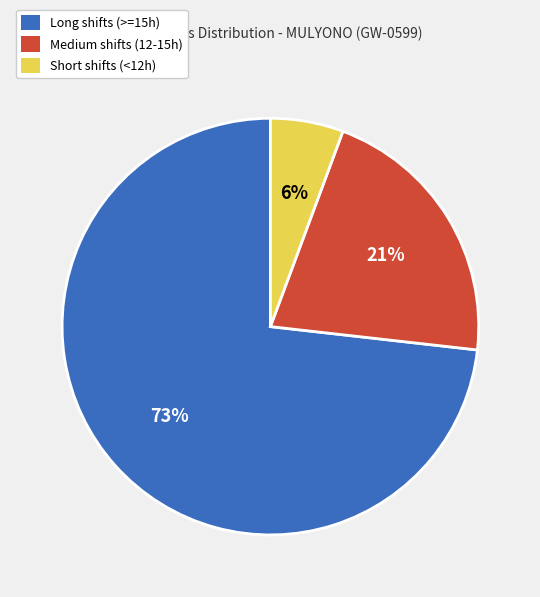

What percentage is the Long shifts (>=15h) slice, to the nearest percent?

73%